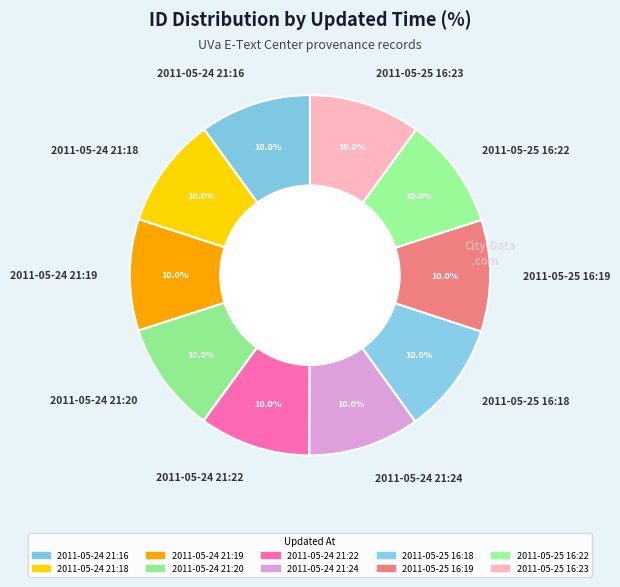

What is the ratio of the value at 2011-05-24 21:19 to the value at 2011-05-25 16:22?

1.0